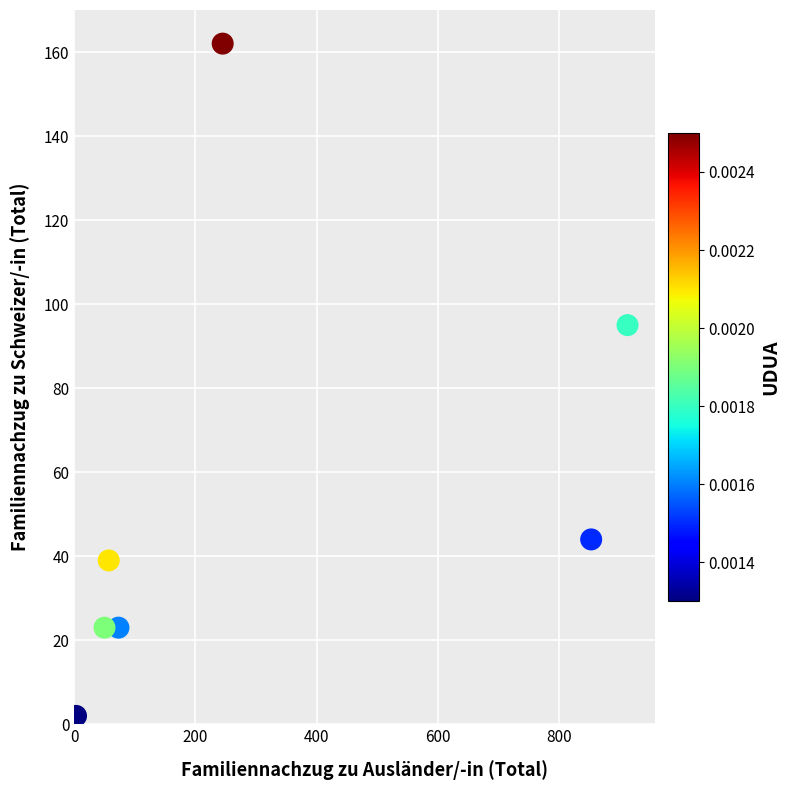

What Y value in the scatter plot is closest to 82?

95